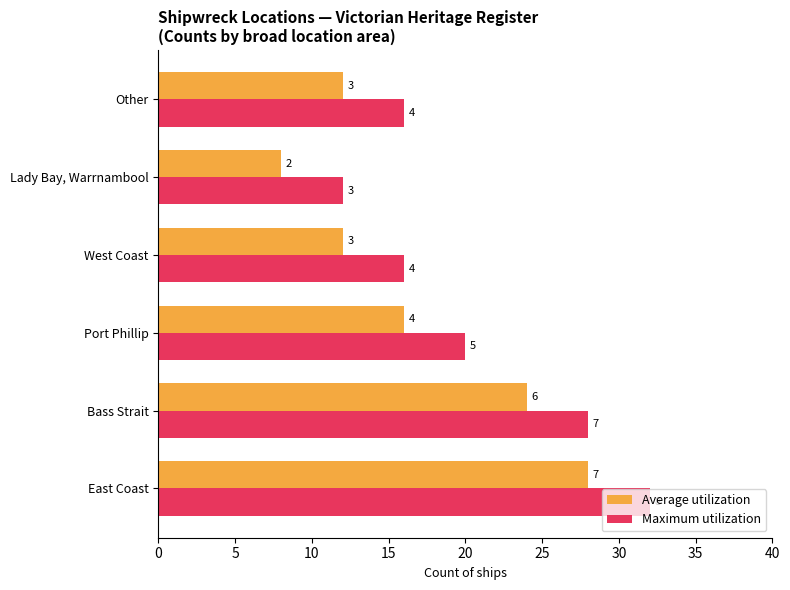

What are all the series names shown in the legend?

Average utilization, Maximum utilization